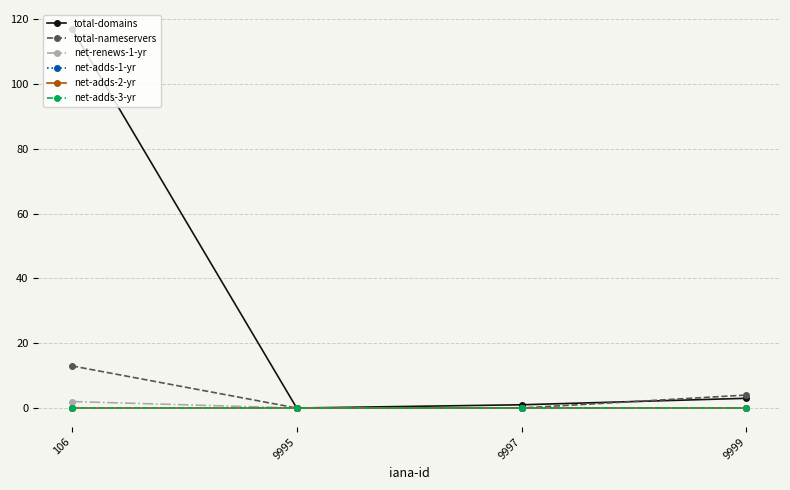

What are all the series names shown in the legend?

total-domains, total-nameservers, net-renews-1-yr, net-adds-1-yr, net-adds-2-yr, net-adds-3-yr